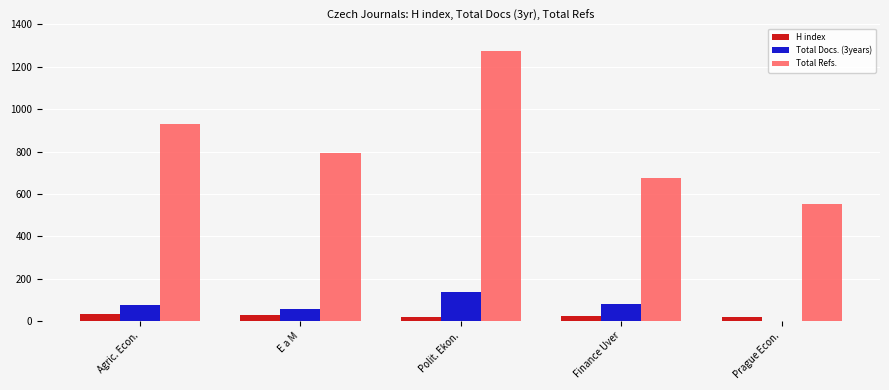

Is the value of Total Docs. (3years) at Agric. Econ. greater than the value of H index at Prague Econ.?

Yes